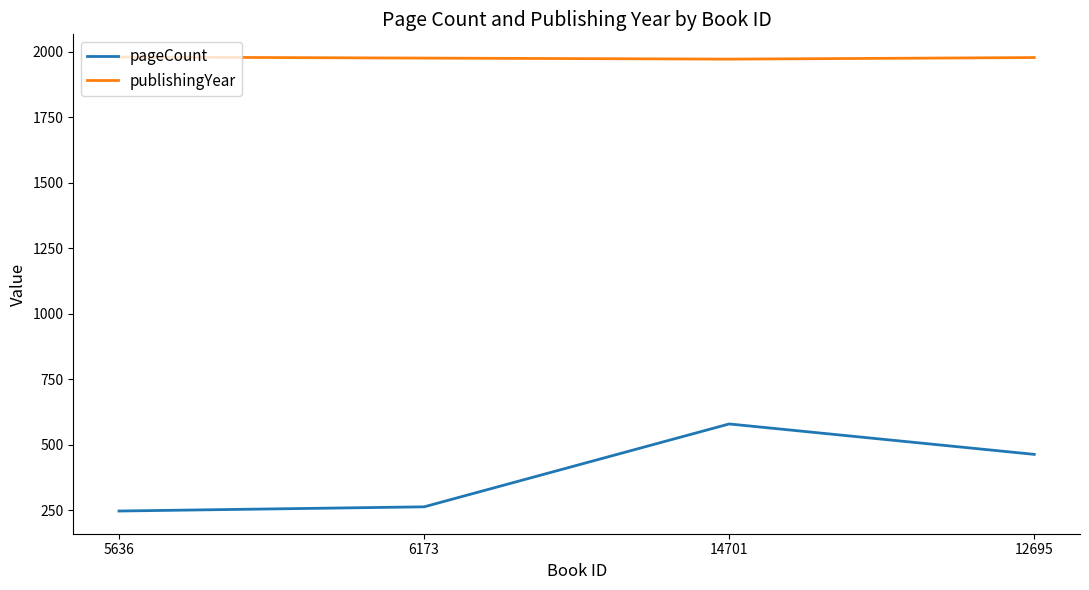

The pageCount series shows 362 at 14701. True or false?

False